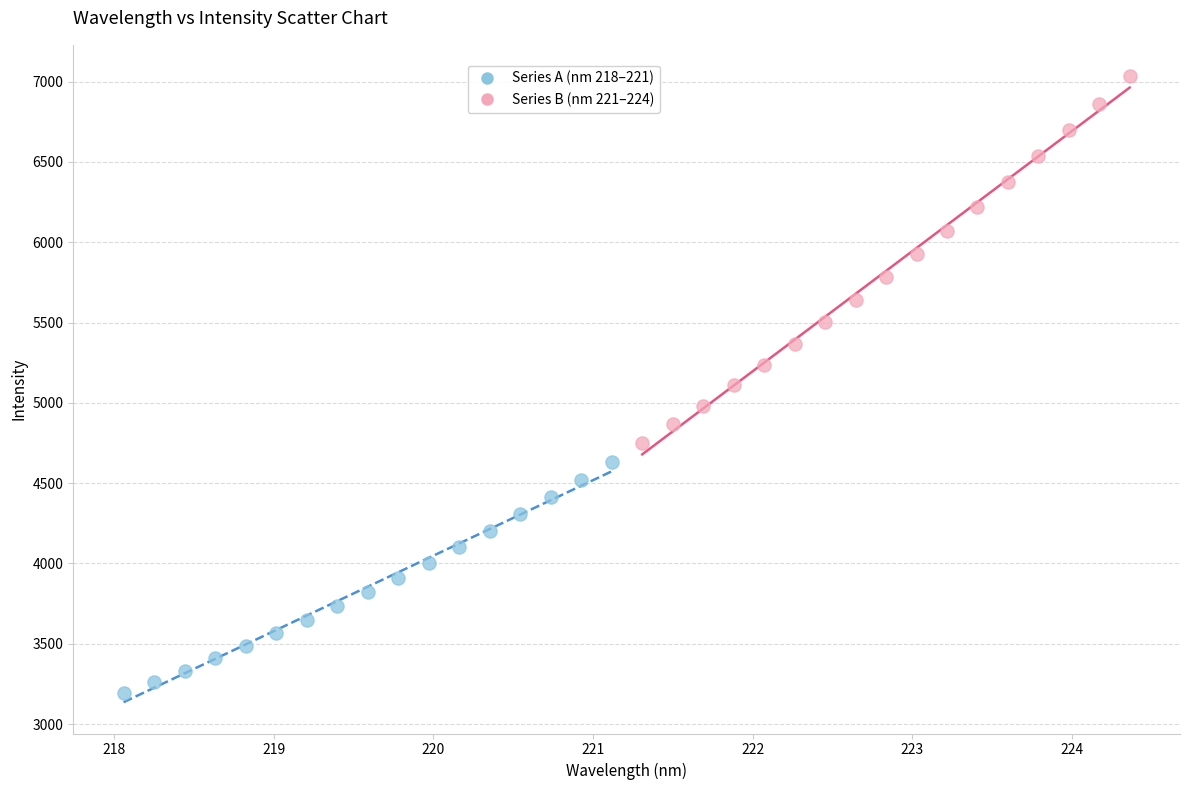

Which series contains the highest Y value?

Series B (nm 221–224)